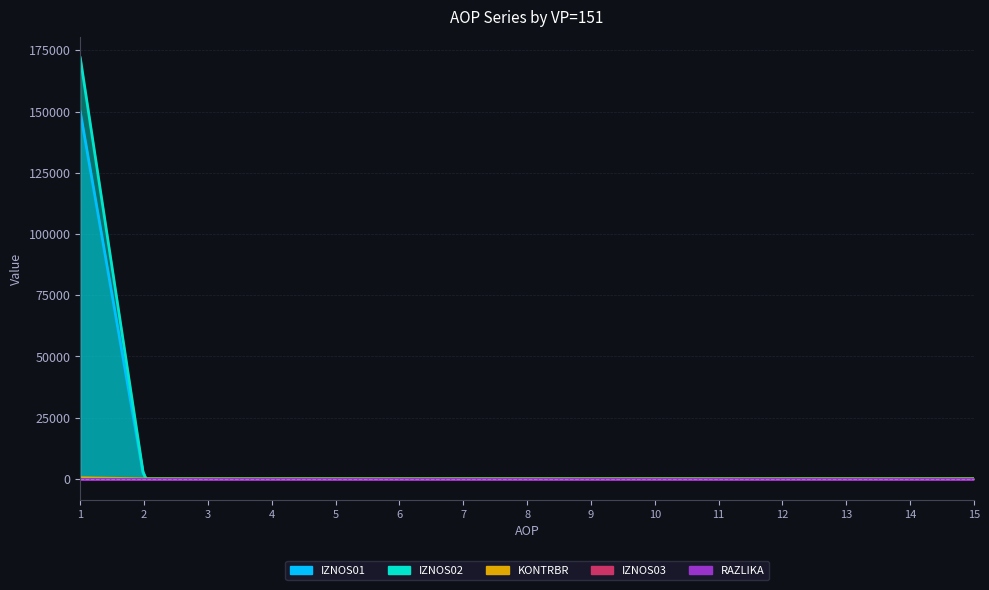

Which label corresponds to the largest value in the chart?

1